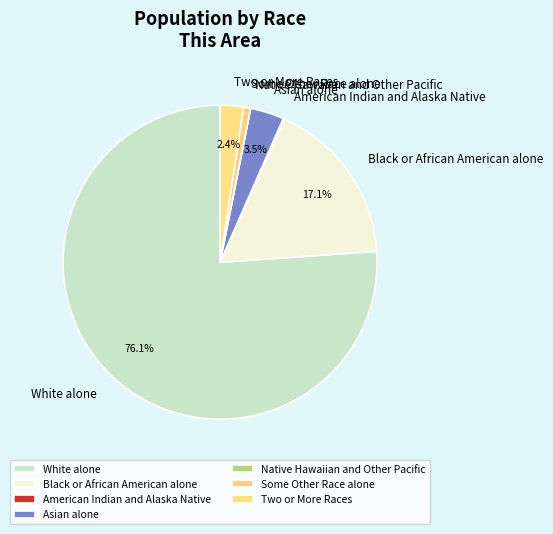

Is there a majority slice in this chart?

Yes